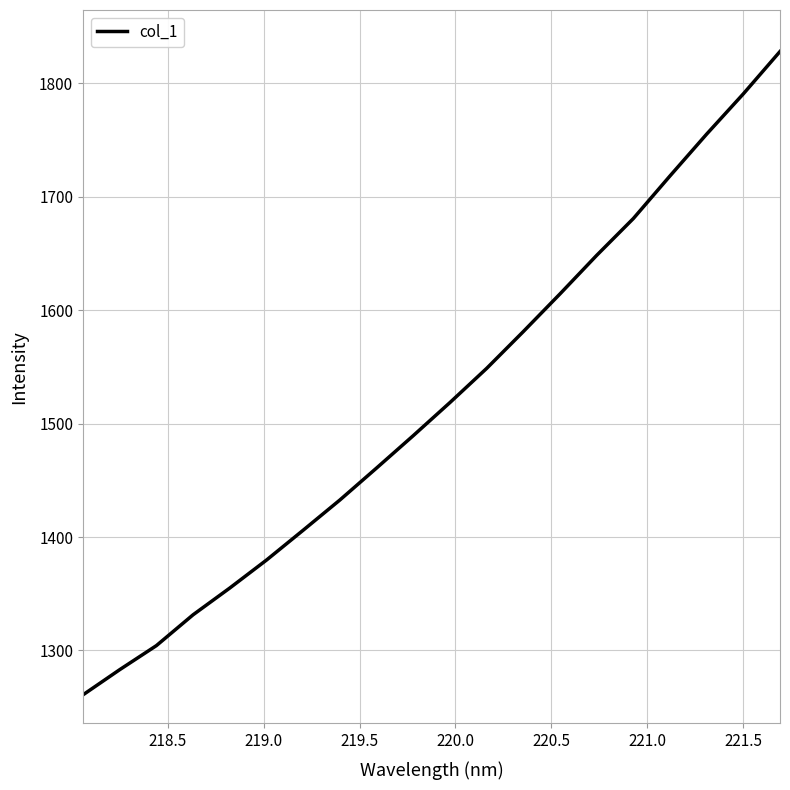

True or false: the data has more than 0 interior local peaks.

False